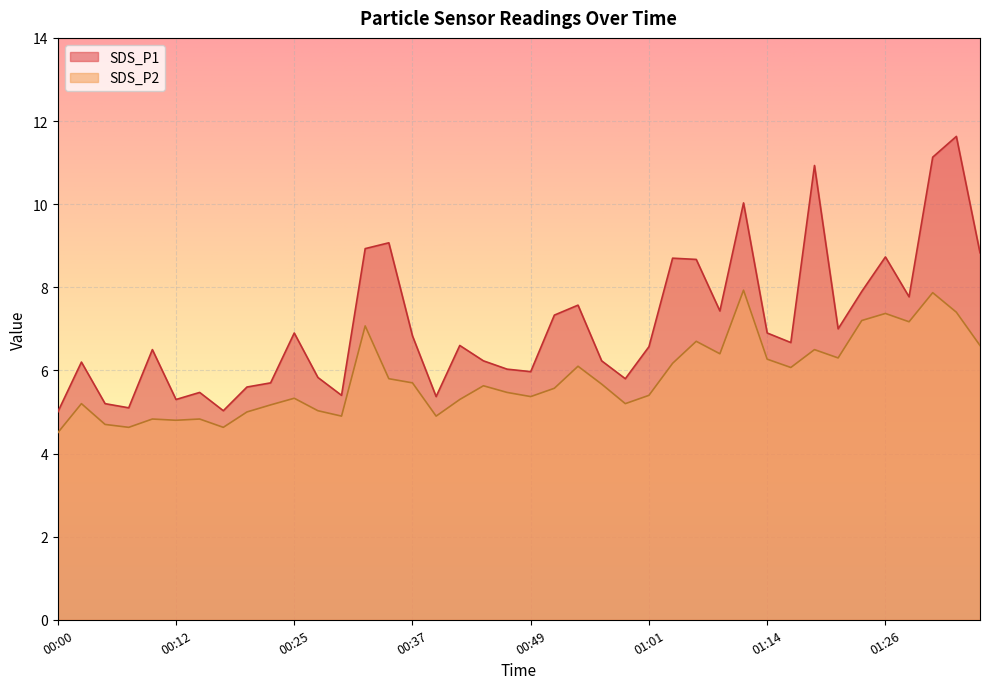

Where is the first local maximum for SDS_P2?

00:02